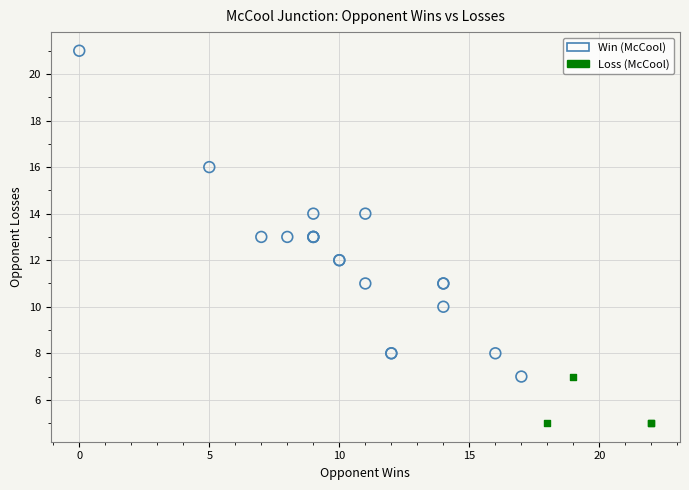

Which series has the largest Y range (max minus min)?

Win (McCool)